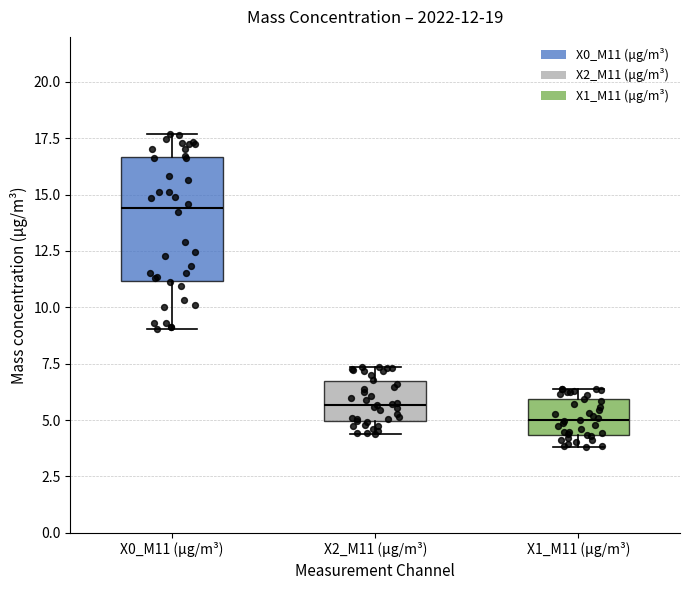

Comparing the boxes themselves (not the whiskers), which one is the tallest?

X0_M11 (μg/m³)